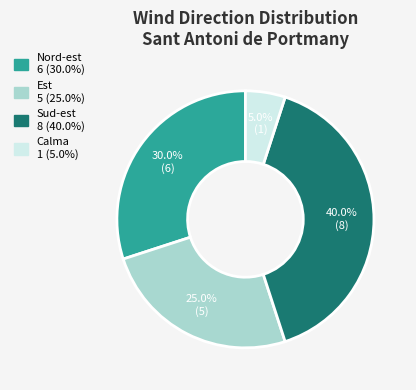

How many slices are in this pie chart?

4